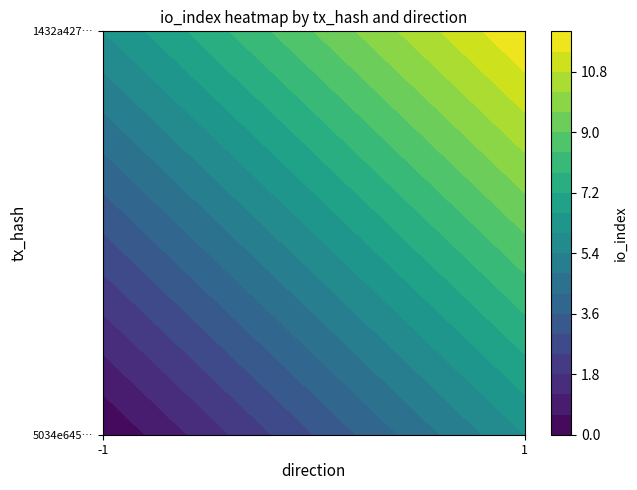

Reading left to right, list all the values displayed in this chart.

5034e645f6fb85b6f3ccb8dd10f6fbaefb77a36: direction=-1	io_index=0
1432a427317b1aab82e876d0ad5675343d1d9d5: direction=1	io_index=12